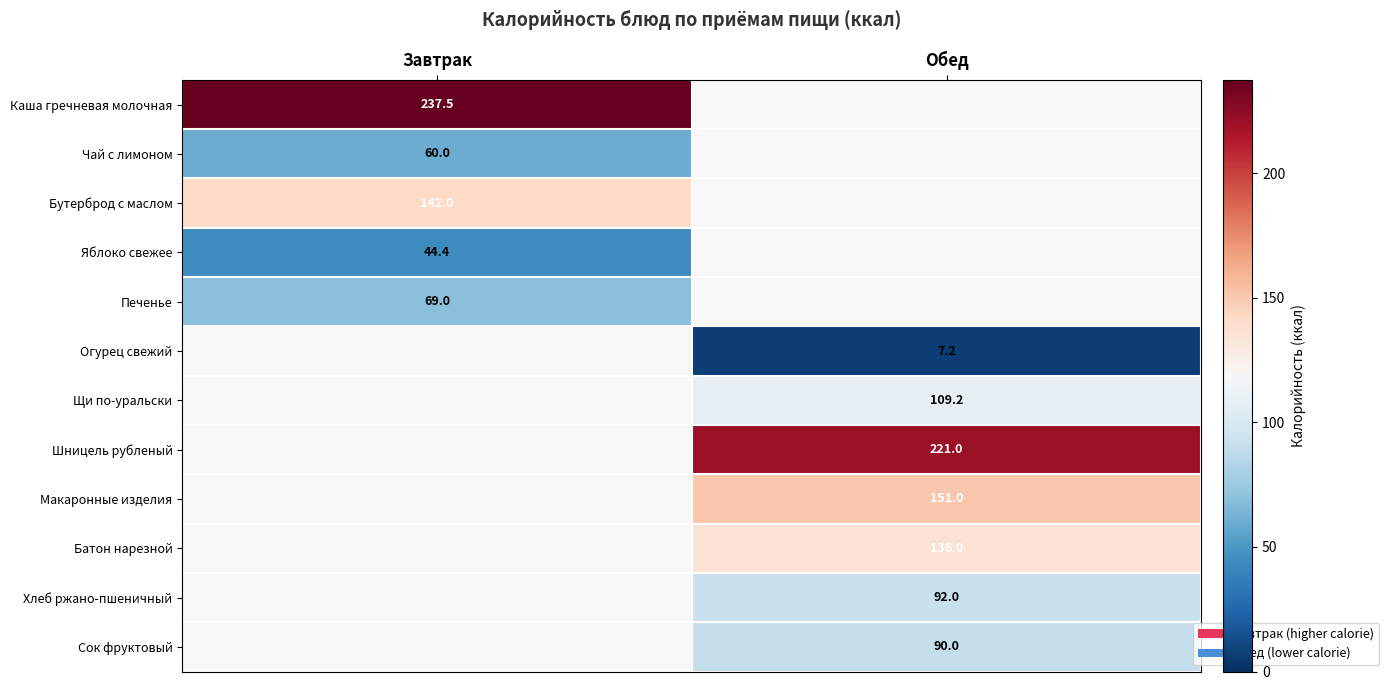

Read the Хлеб ржано-пшеничный value at Обед.

92.0